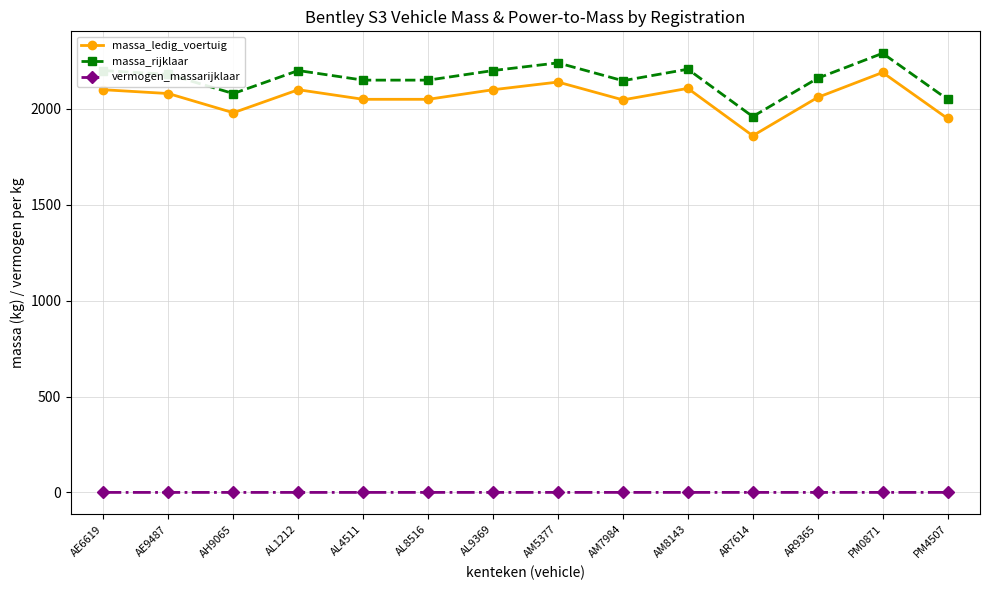

True or false: massa_ledig_voertuig and vermogen_massarijklaar intersect in this chart.

False